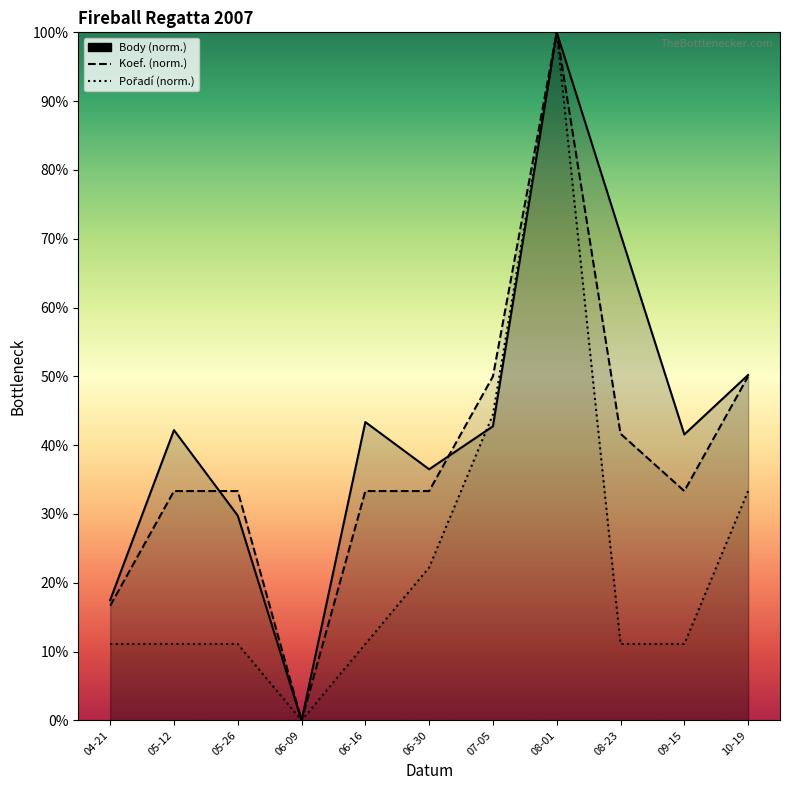

What is the value of the Pořadí point at the 8th from the left?

100.0